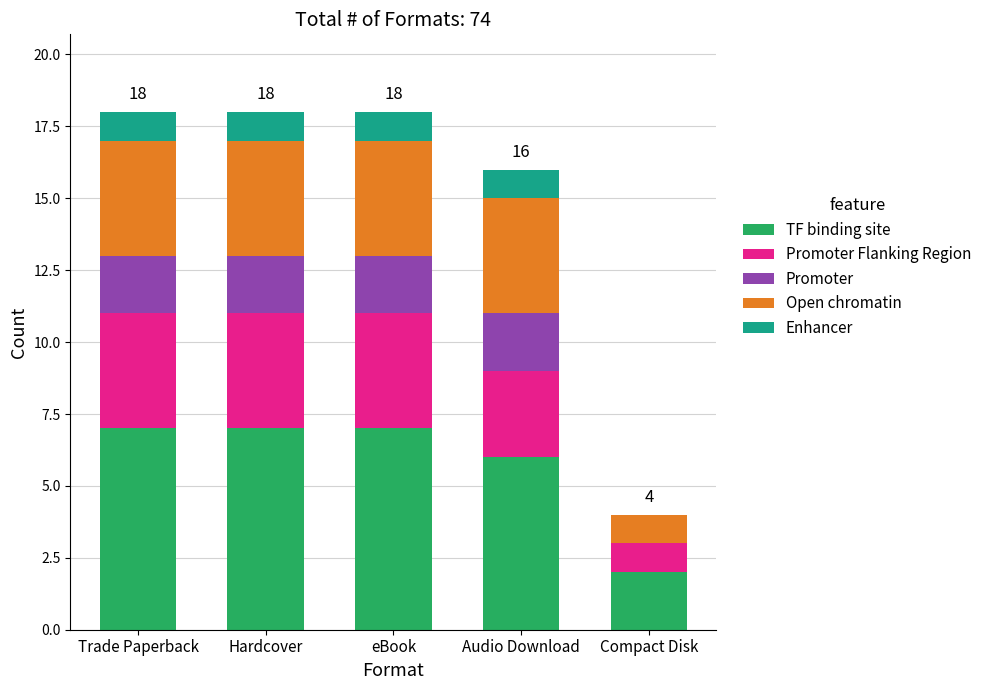

Does the chart contain stacked bars?

Yes